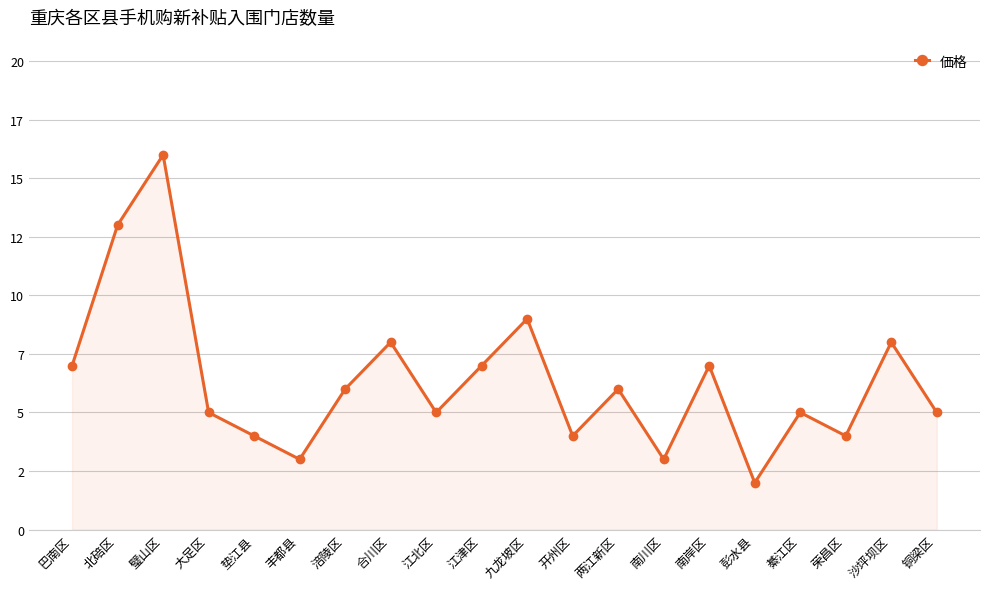

Does the chart have visible grid lines?

Yes